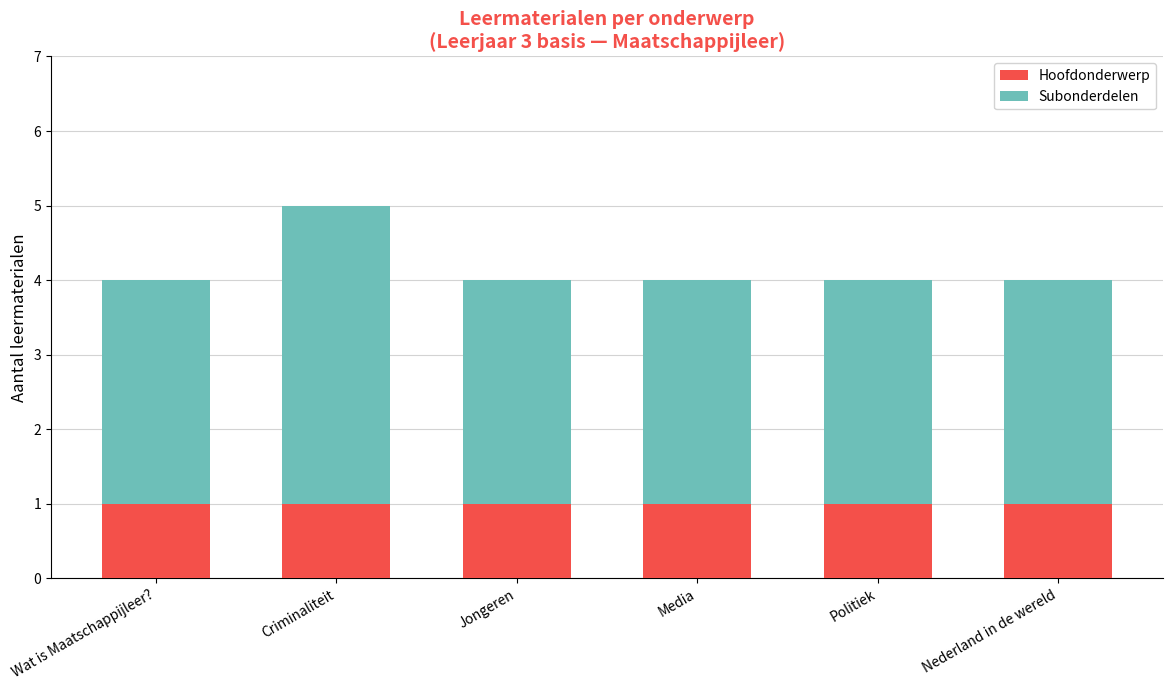

Reading right to left, list the values for the Hoofdonderwerp series.

1	1	1	1	1	1